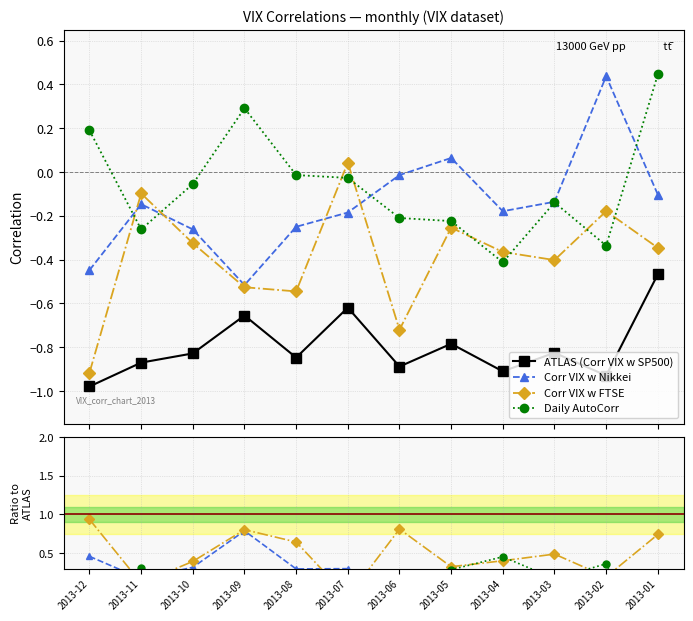

Between 2013-11 and 2013-07, which is larger?

2013-07